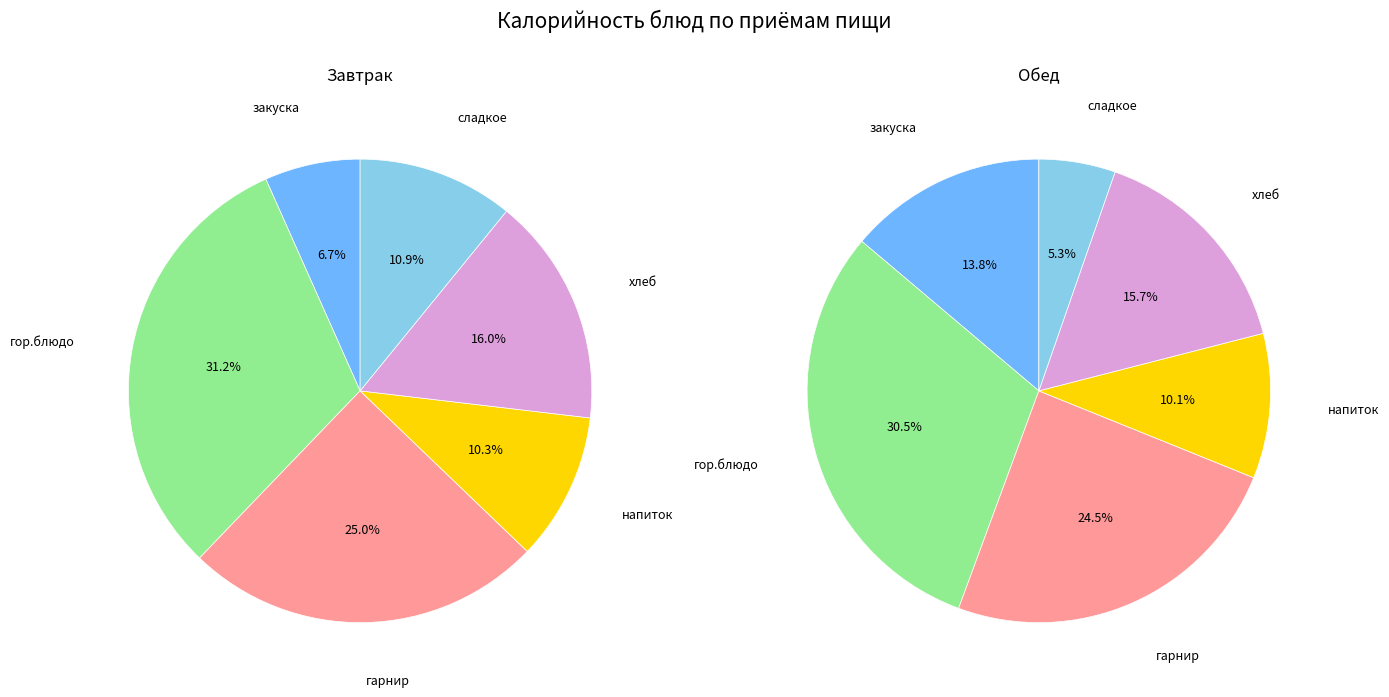

How many slices are in this pie chart?

6